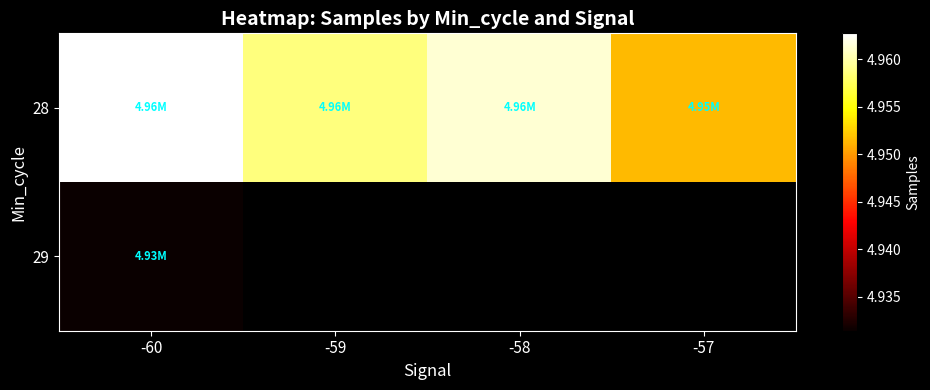

What is the difference between the maximum and minimum values in the 28 series?

11204.8